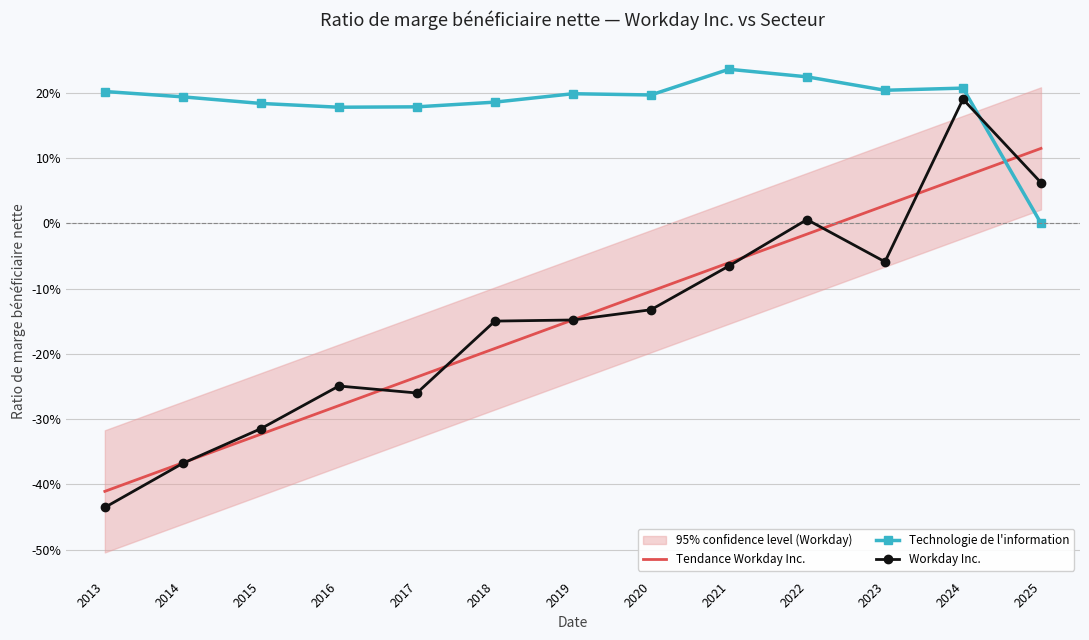

How many positive values does the Technologie de l'information series have?

12